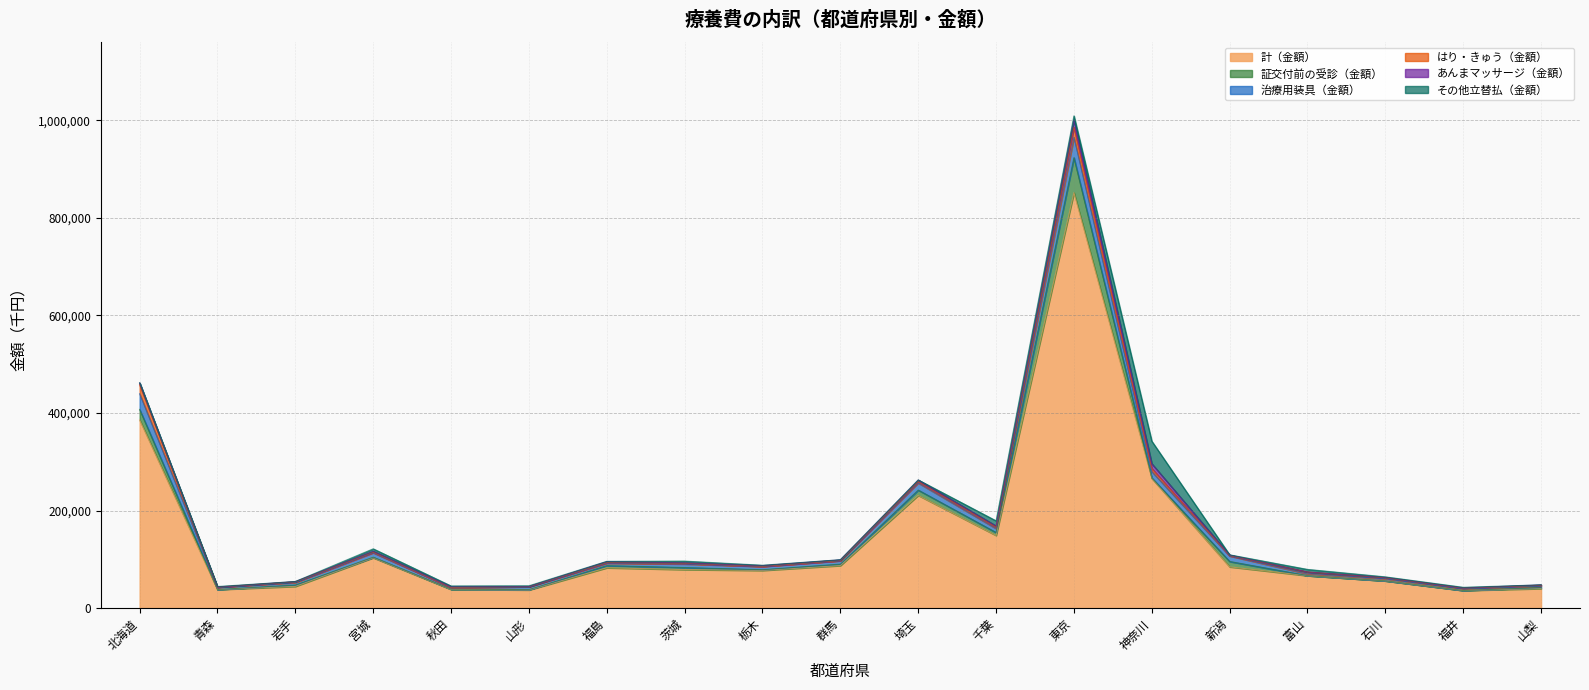

Does the chart display data point markers on the line(s)?

No